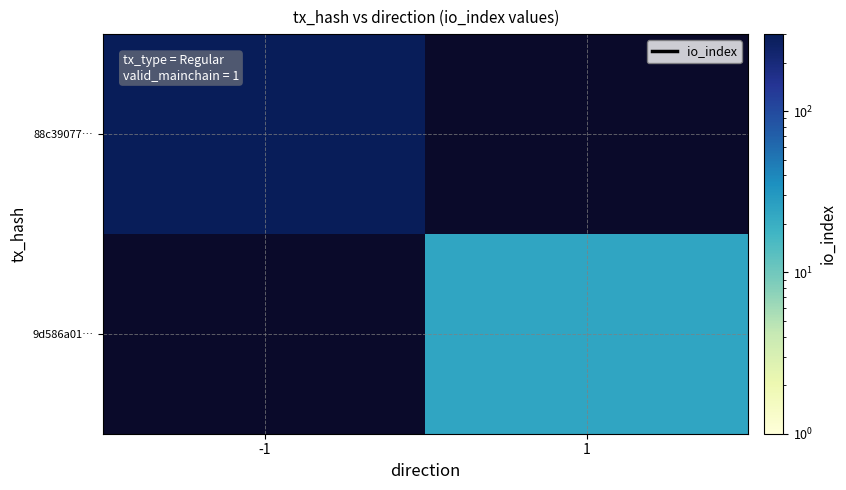

Which series changed the most between -1 and 1?

88c39077…